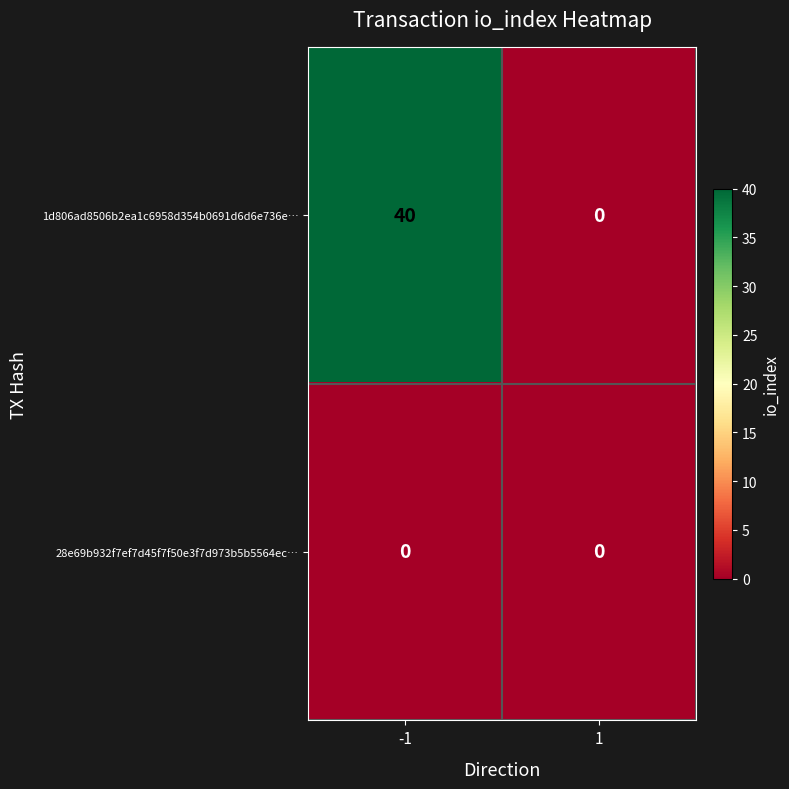

Is it true that 28e69b932f7ef7d45f7f50e3f7d973b5b5564ec… equals 0 at -1?

True